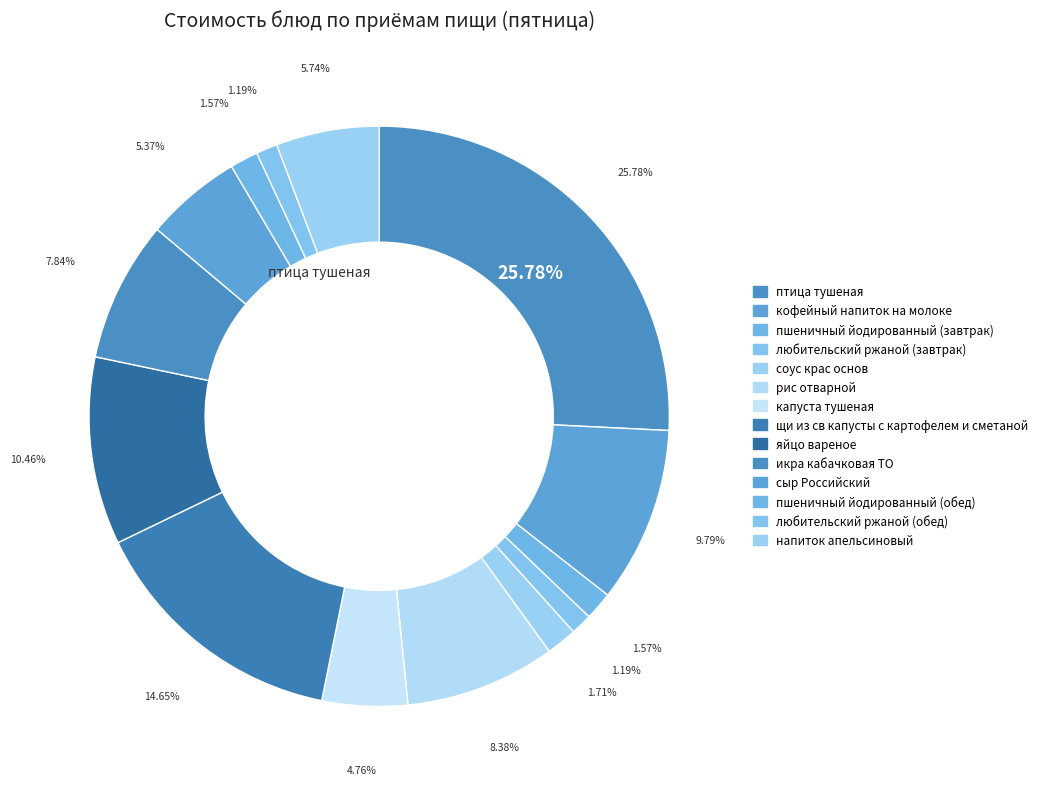

Which slice is the smallest?

любительский ржаной (завтрак)